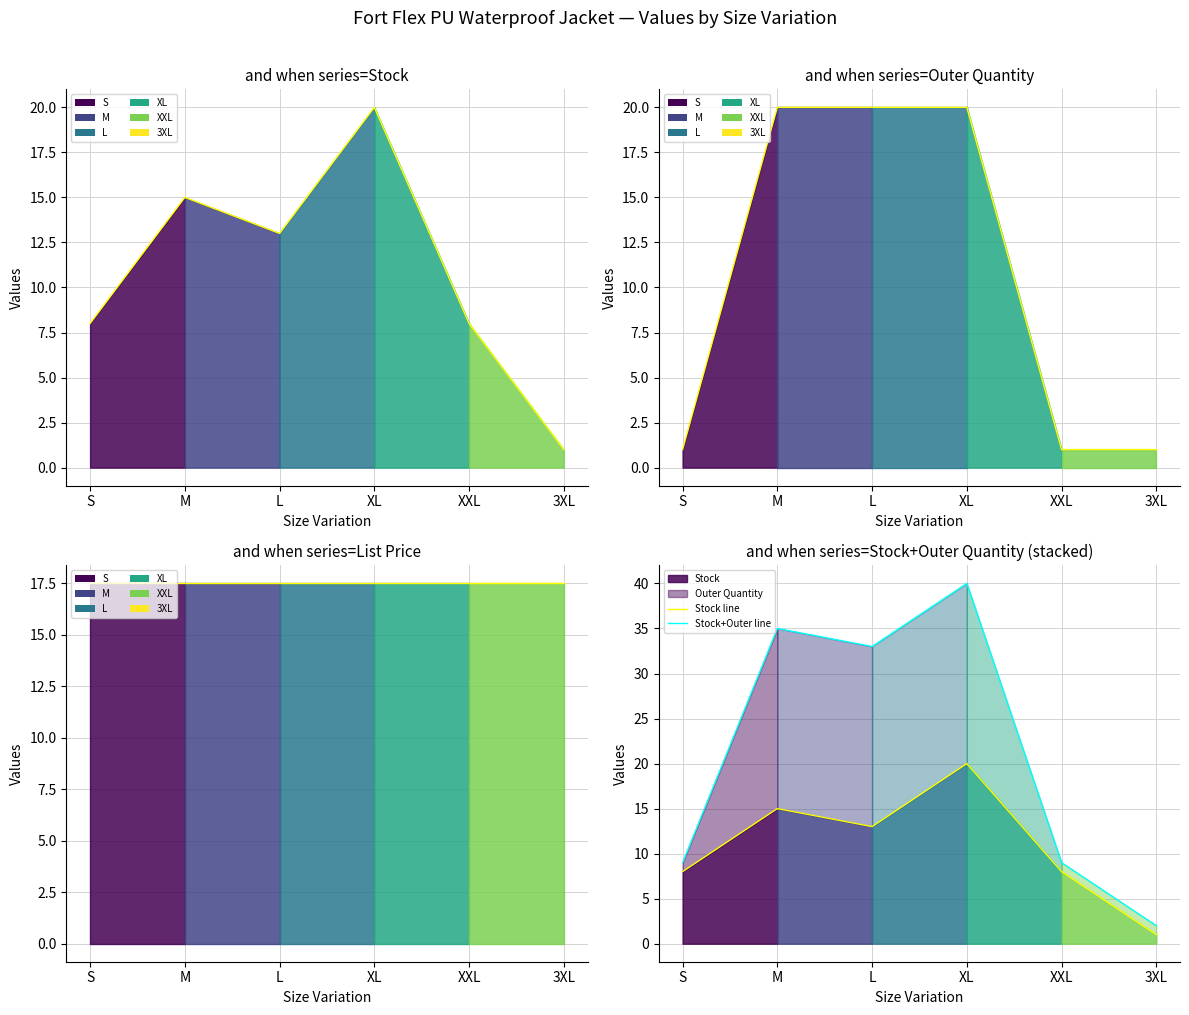

Which has a higher value, XXL or L?

L